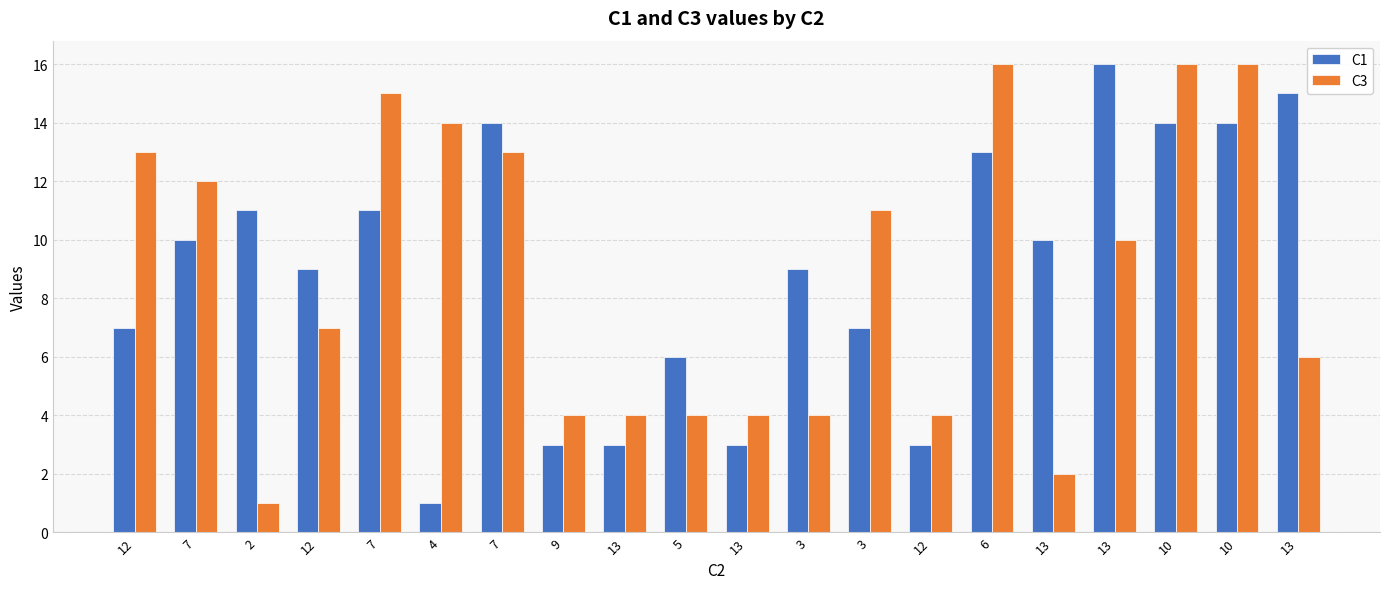

Does the chart contain stacked bars?

No